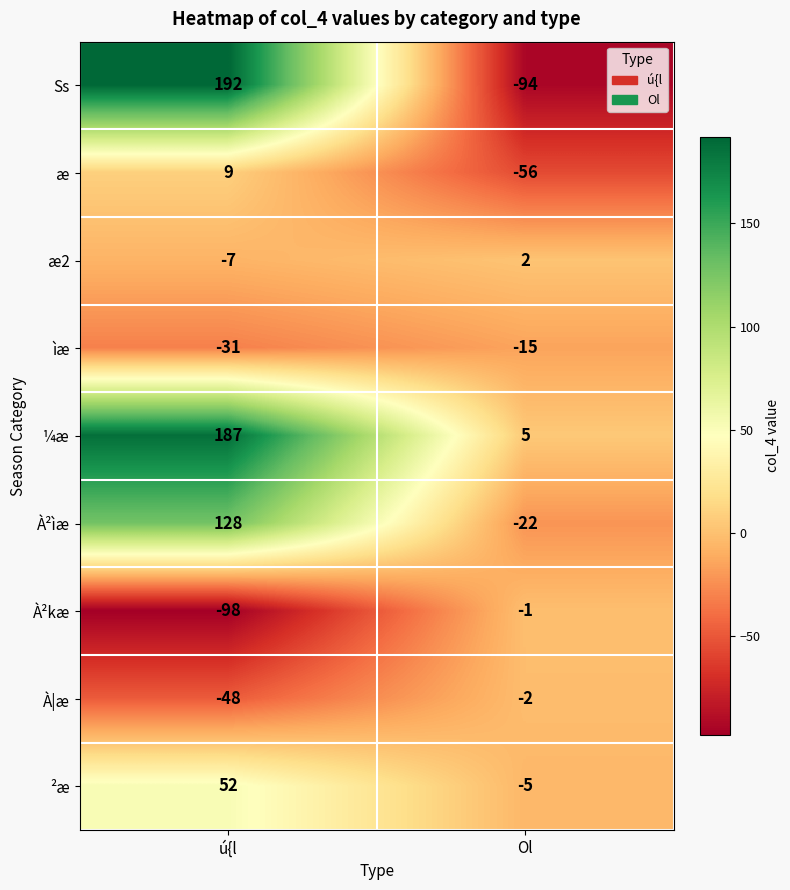

What is the sum of the À²kæ values at ú{l and Ol?

-99